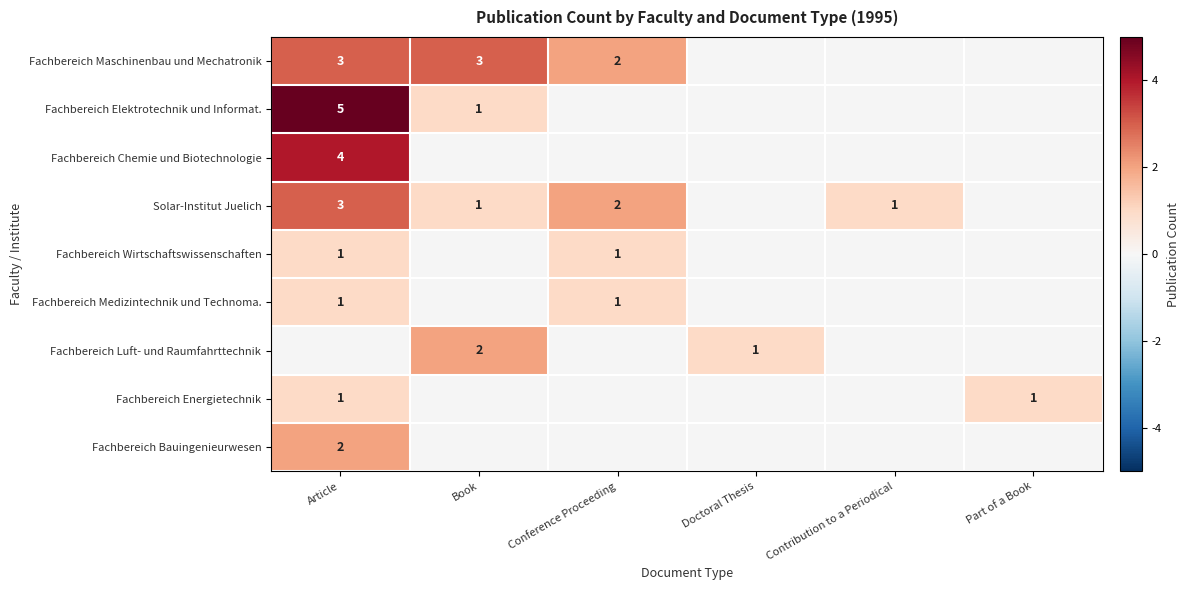

The value of Fachbereich Elektrotechnik und Informat. at Book is 1. True or false?

True